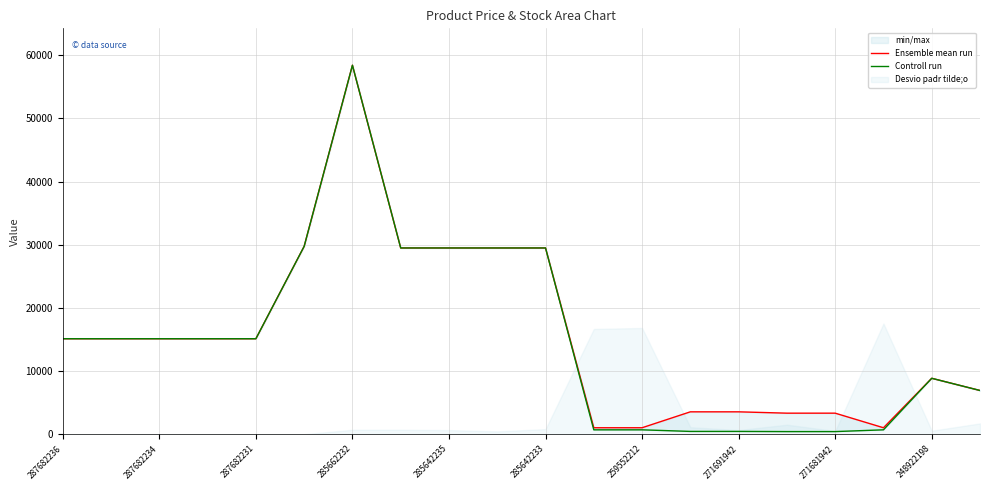

At how many categories does at least one series exceed 29685?

2